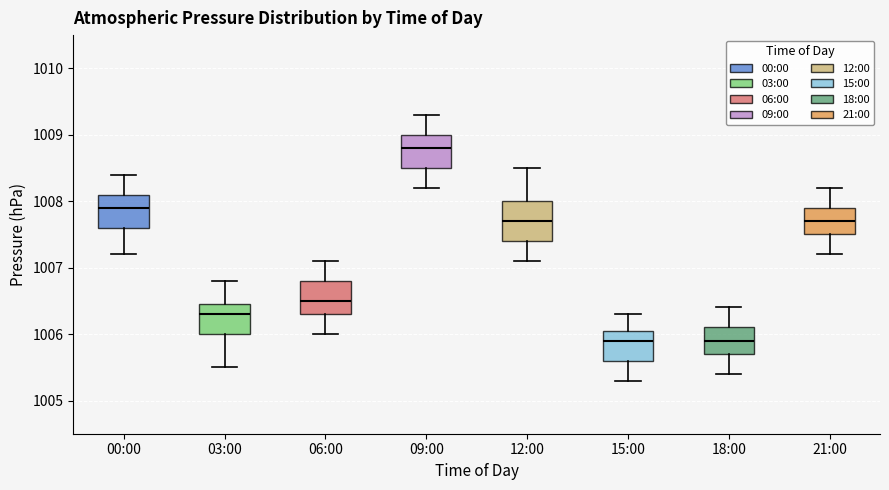

Which box is the tallest, from its lower edge to its upper edge?

12:00